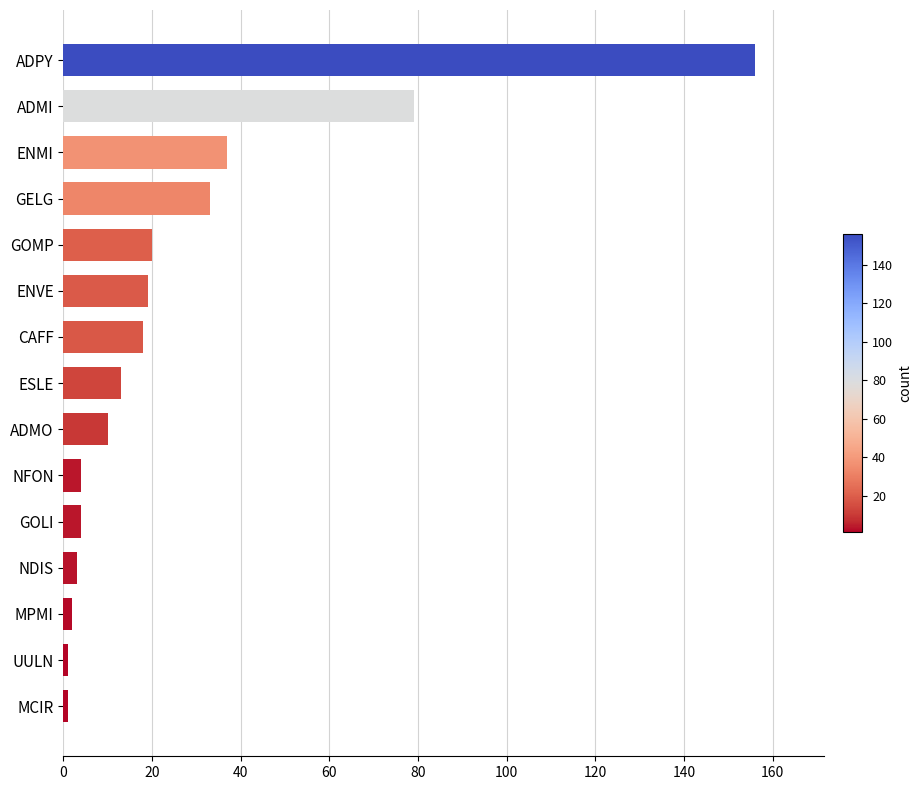

Between MPMI and ADMO, which is larger?

ADMO